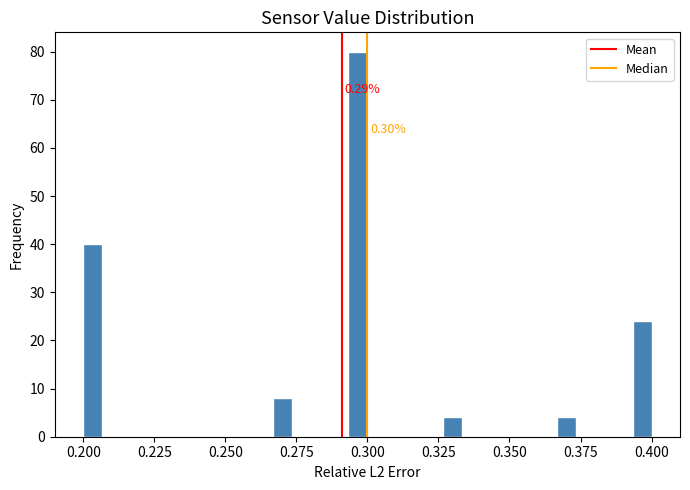

Around what value on the x-axis is the tallest bar? Give the approximate position of its centre, as read against the axis.

0.295